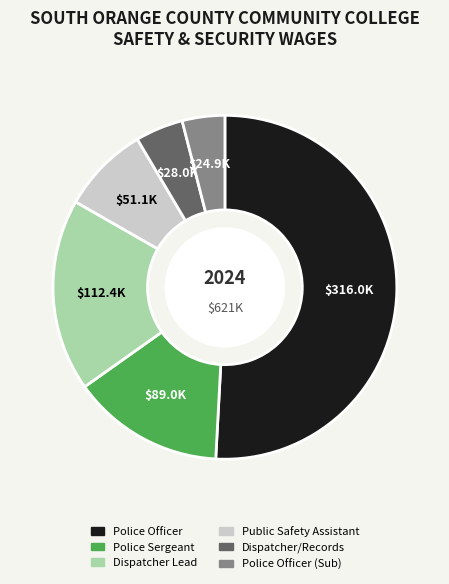

Does any single category account for the majority?

Yes